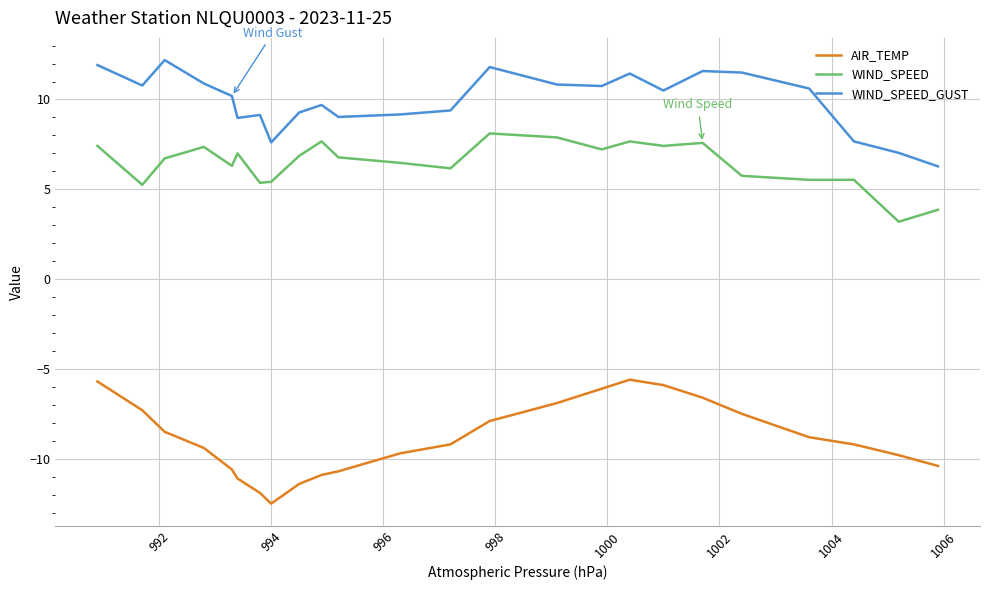

What is the maximum value for AIR_TEMP?

-5.6